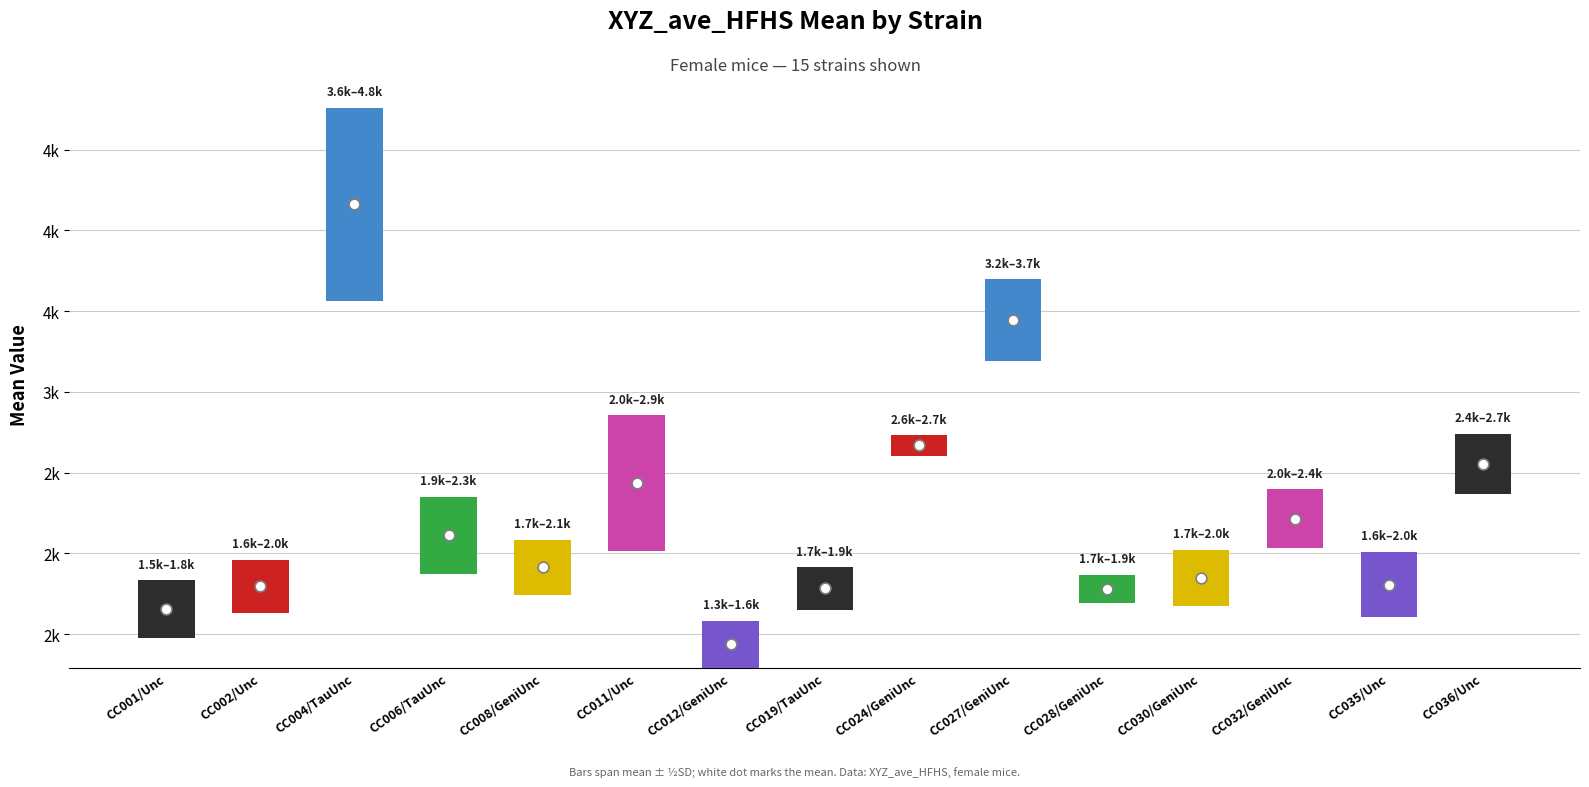

What is the ratio of the value at CC004/TauUnc to the value at CC027/GeniUnc?

2.3